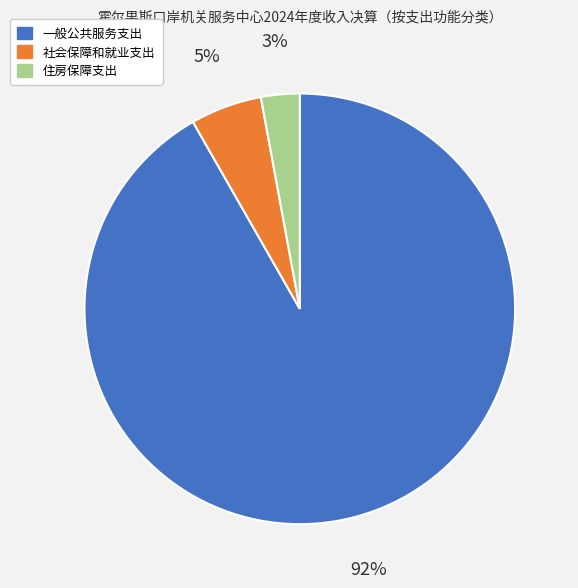

To the nearest percent, what is the combined percentage of 一般公共服务支出 and 社会保障和就业支出?

97%